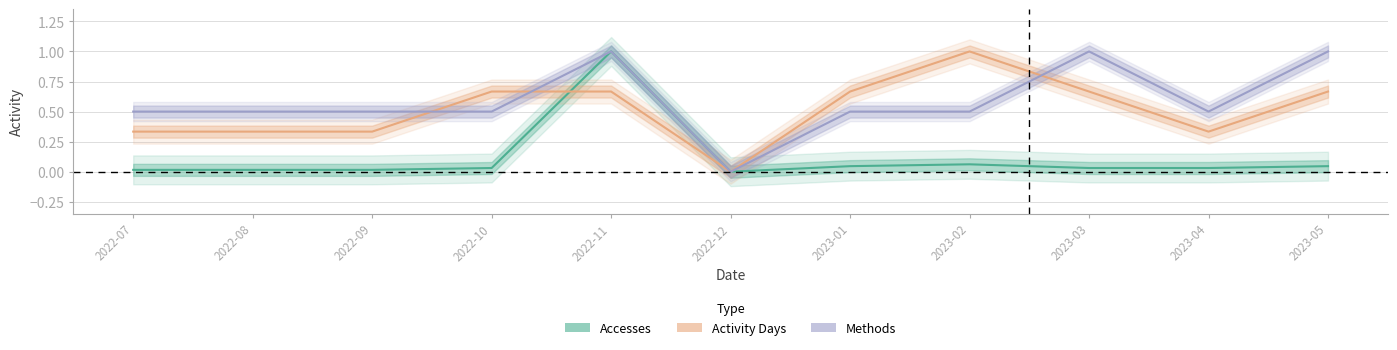

What is the average value of the Methods series?

0.6